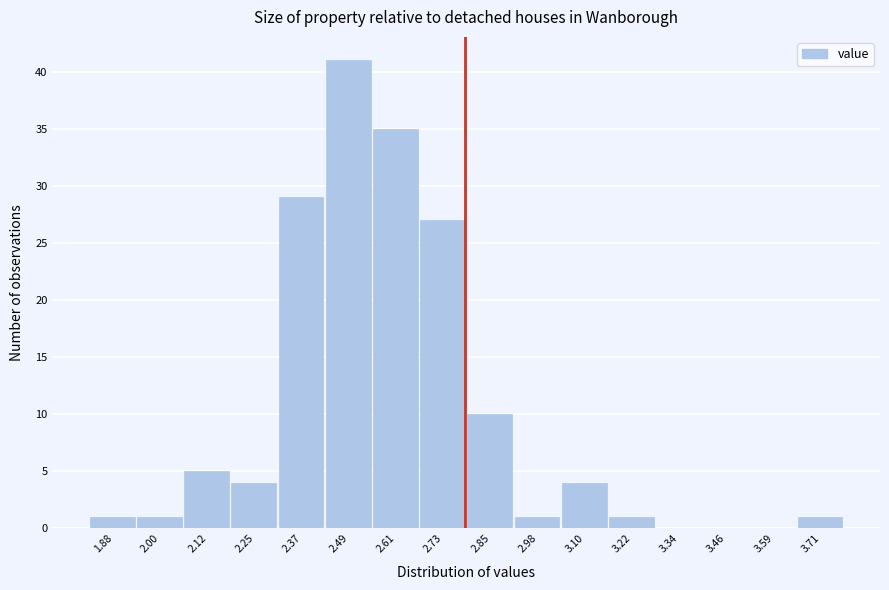

Reading left to right, transcribe all the data shown in this chart.

1.88=1	2.00=1	2.12=5	2.25=4	2.37=29	2.49=41	2.61=35	2.73=27	2.85=10	2.98=1	3.10=4	3.22=1	3.34=0	3.46=0	3.59=0	3.71=1